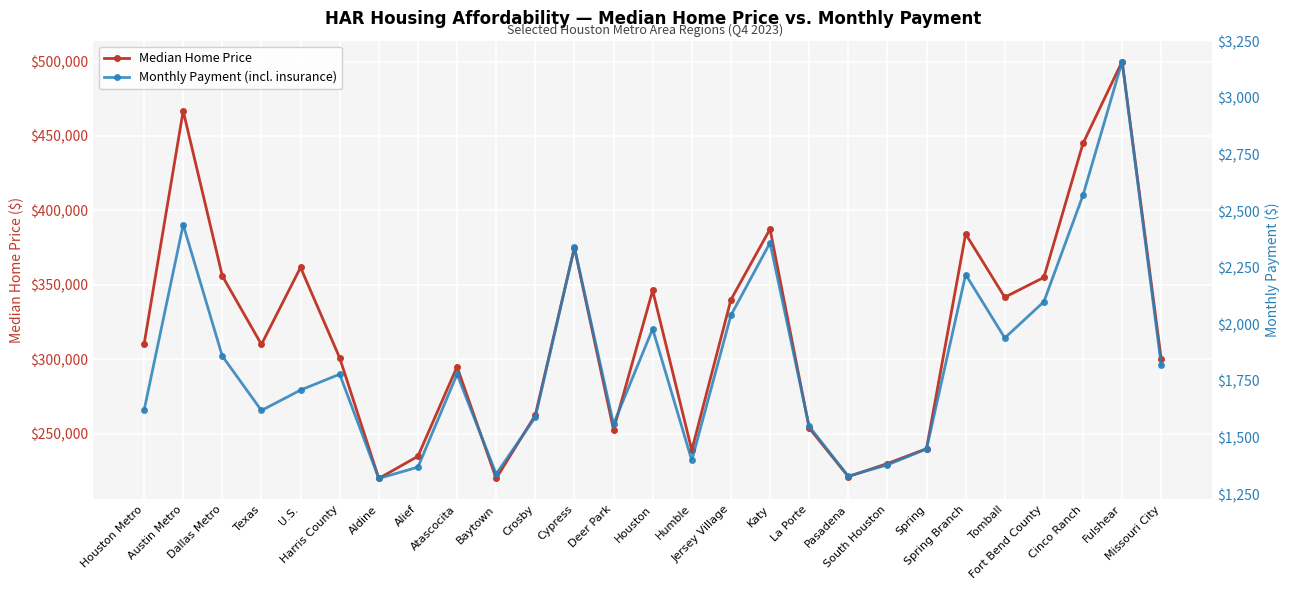

The Median Home Price series shows 340000 at Jersey Village. True or false?

True